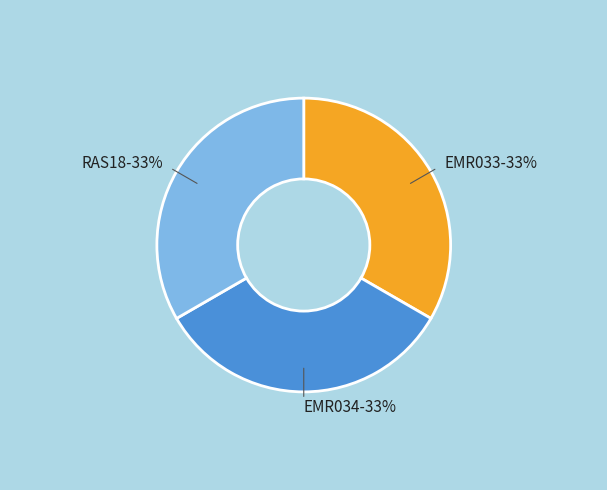

How many segments does this pie chart have?

3